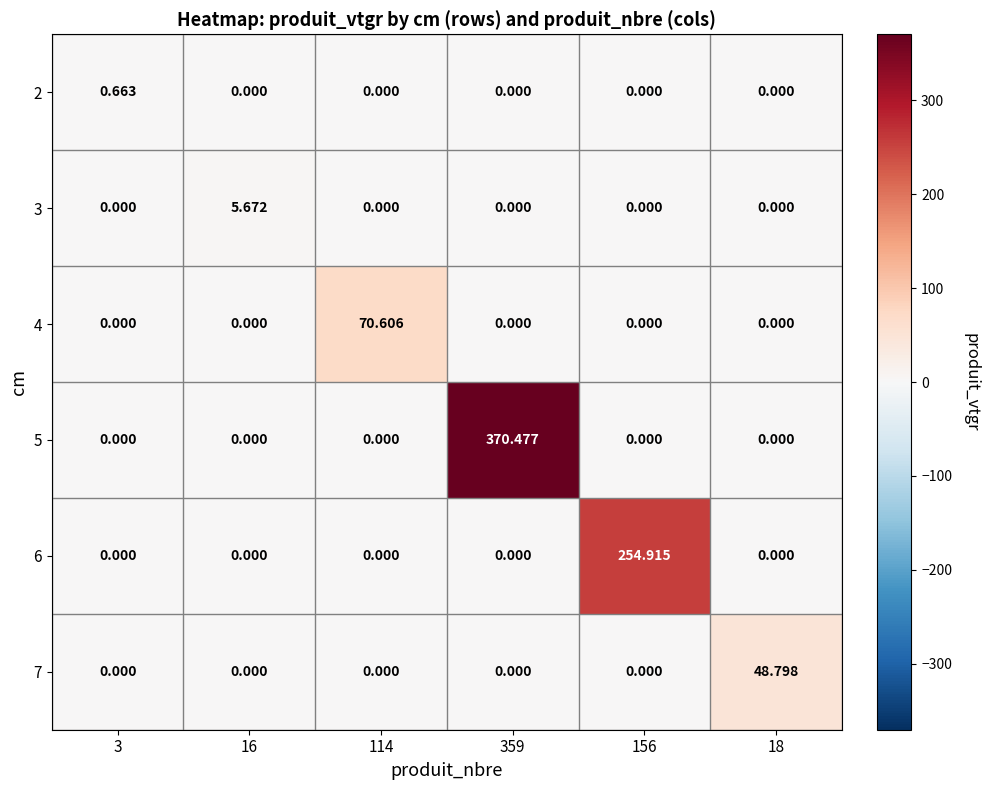

Count the number of data series in this chart.

6